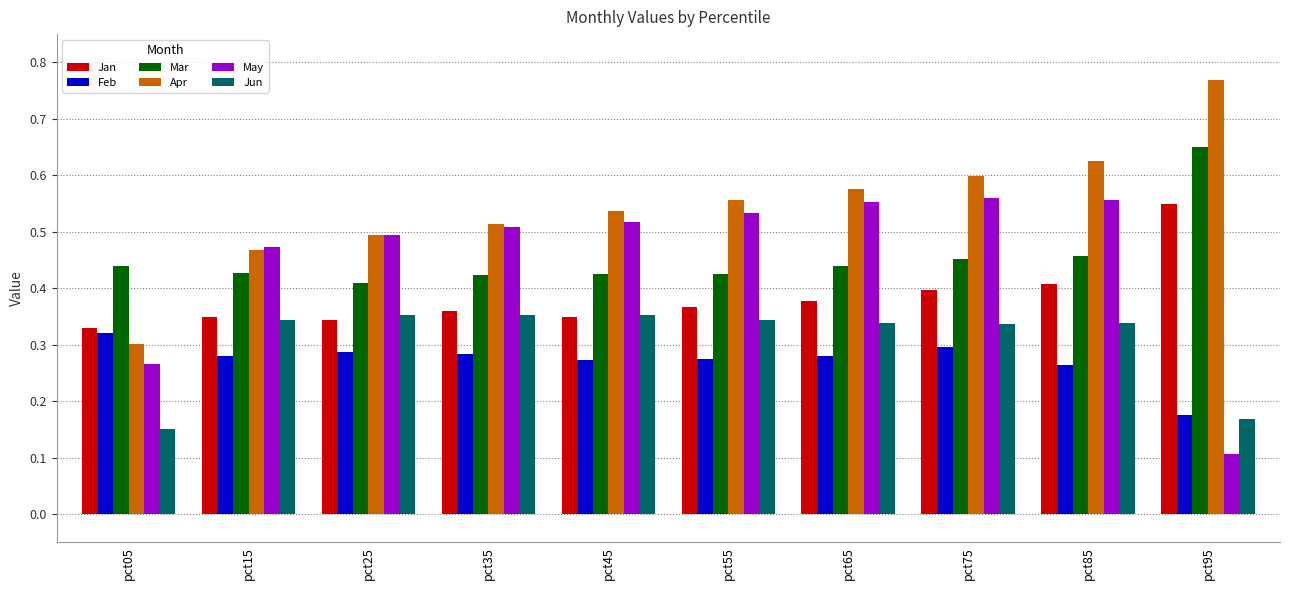

The May series shows 0.6 at pct85. True or false?

True